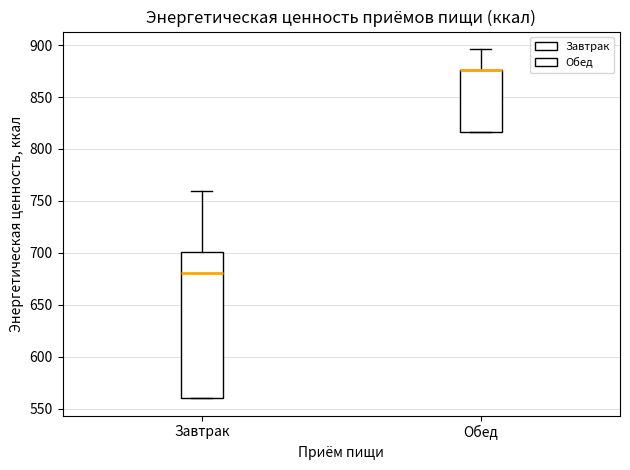

Reading left to right, read every box against the y-axis: the position of its median line, the range the box covers, and the ends of its whiskers. The values are not printed on the chart, so give them approximately, as read against the axis.

Завтрак: median 680, box 560 to 700, whiskers 560 to 760
Обед: median 875 (drawn on the box's upper edge), box 815 to 875, whiskers 815 to 895